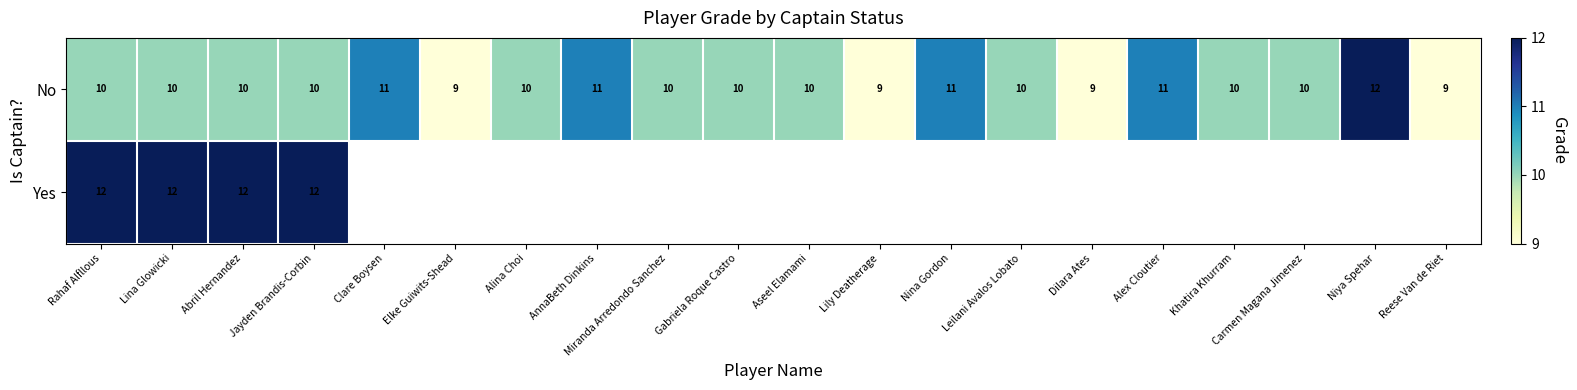

What is the difference between the maximum and minimum values in the No series?

3